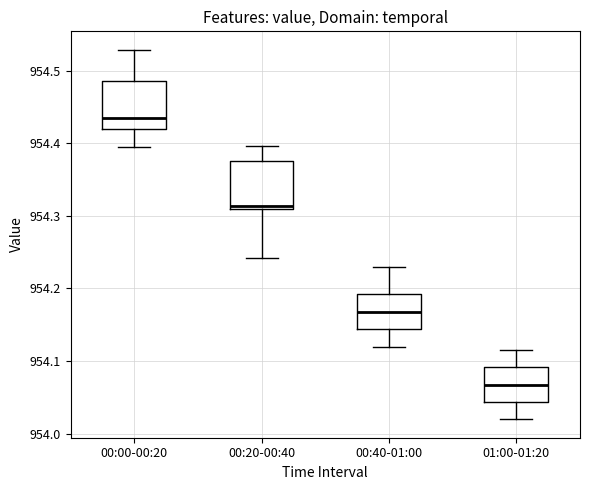

Reading left to right, transcribe this box plot: for each box, give where its median line is, the range the box spans, and where its two whiskers end, as read against the y-axis. The values are not printed on the chart, so give them approximately, as read against the axis.

00:00-00:20: median 954.44, box 954.42 to 954.49, whiskers 954.40 to 954.53
00:20-00:40: median 954.31 (just above the box's lower edge), box 954.31 to 954.37, whiskers 954.24 to 954.40
00:40-01:00: median 954.17, box 954.14 to 954.19, whiskers 954.12 to 954.23
01:00-01:20: median 954.07, box 954.04 to 954.09, whiskers 954.02 to 954.12